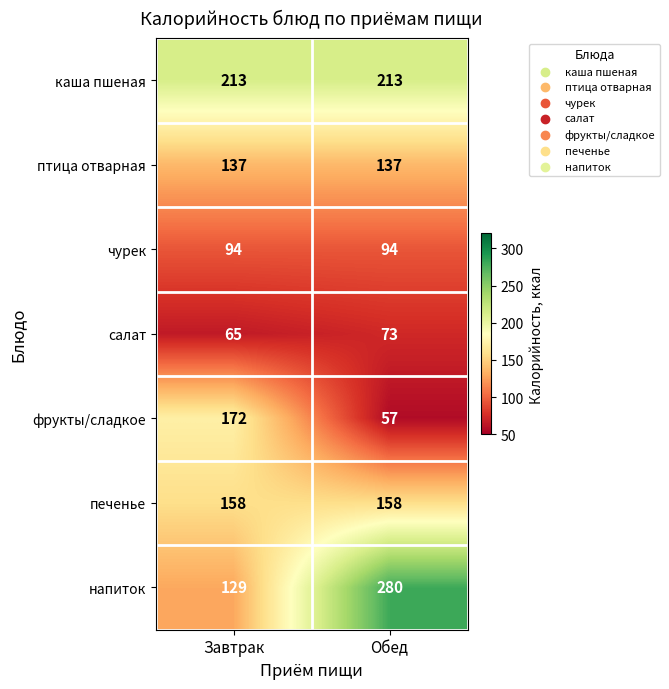

Is the value of птица отварная at Завтрак greater than the value of салат at Обед?

Yes